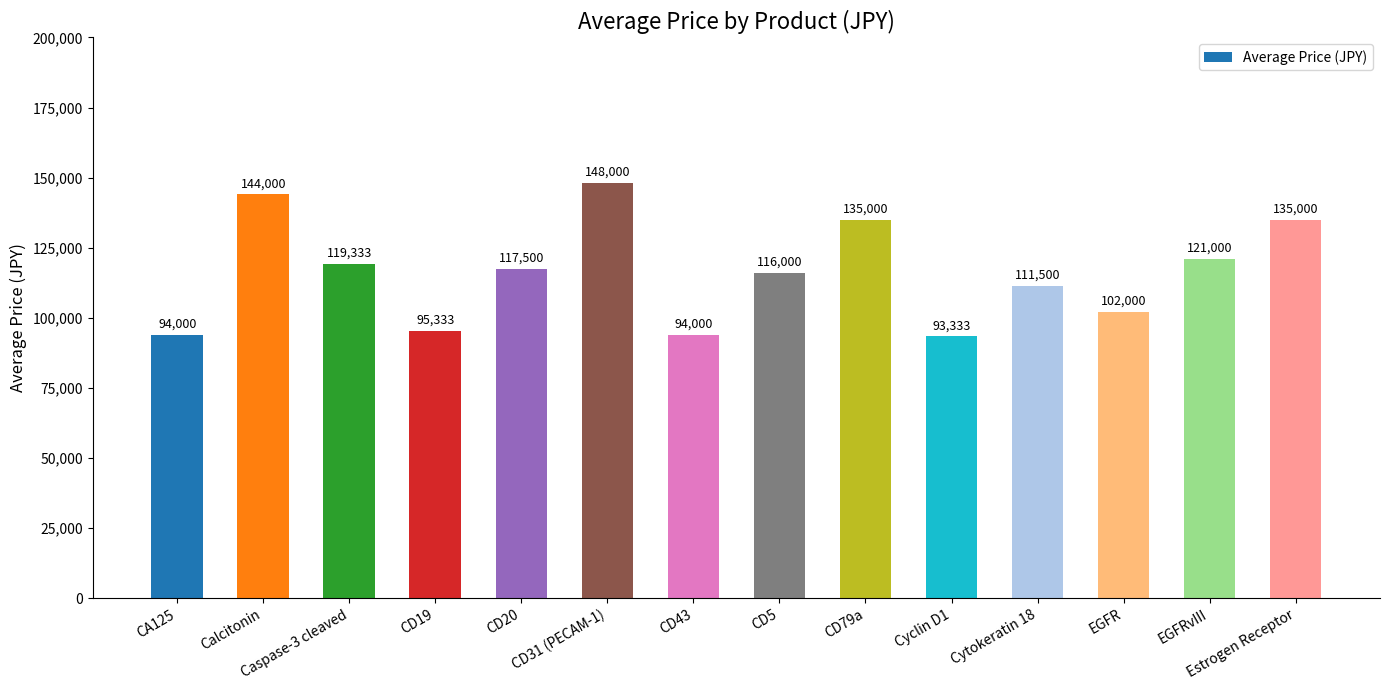

What is the label of the 6th bar from the left?

CD31 (PECAM-1)